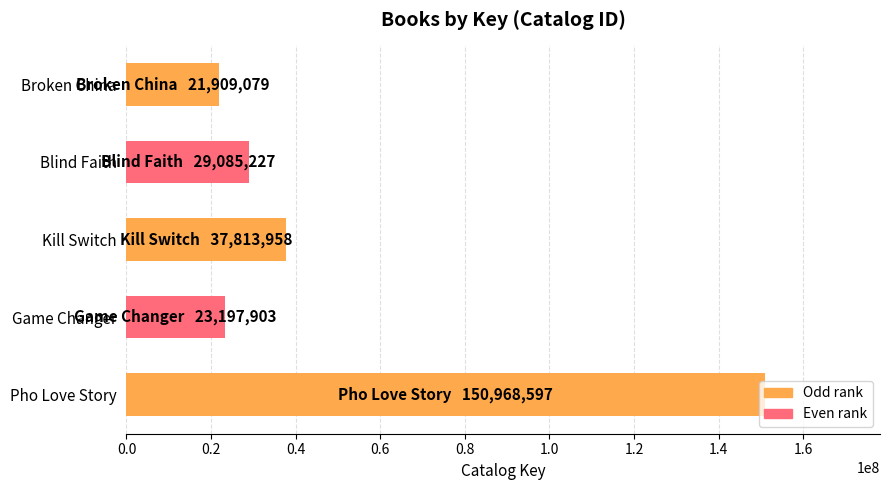

Is it true that the value at Blind Faith is 49017632?

False